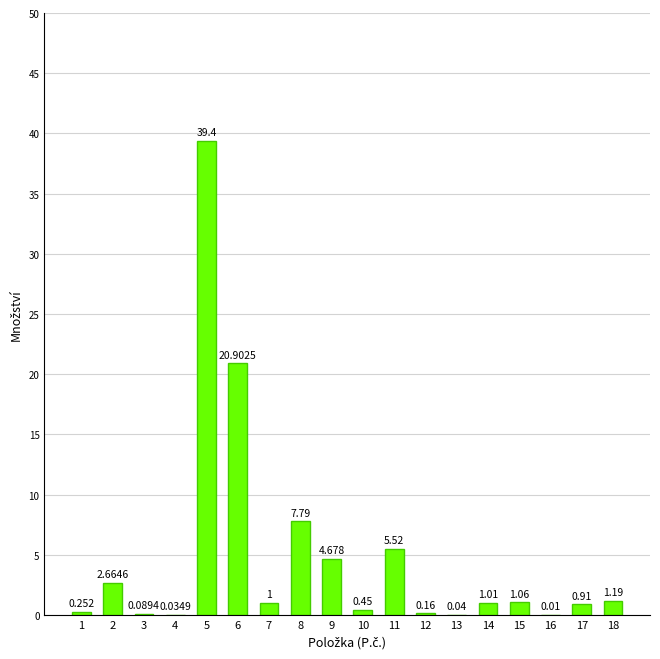

How many series are shown in this chart?

1